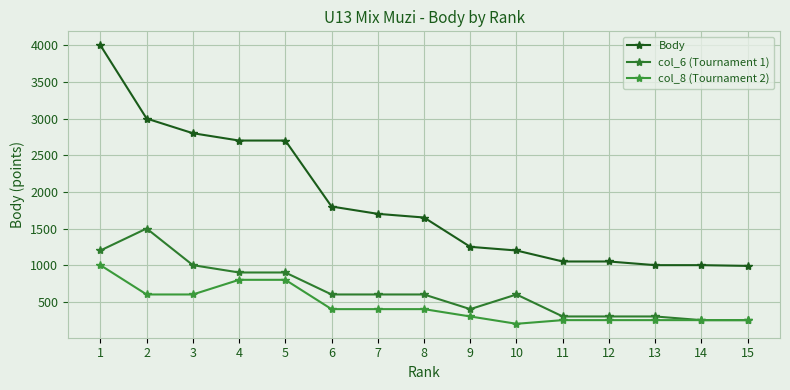

Is it true that col_6 (Tournament 1) equals 600 at 8?

True